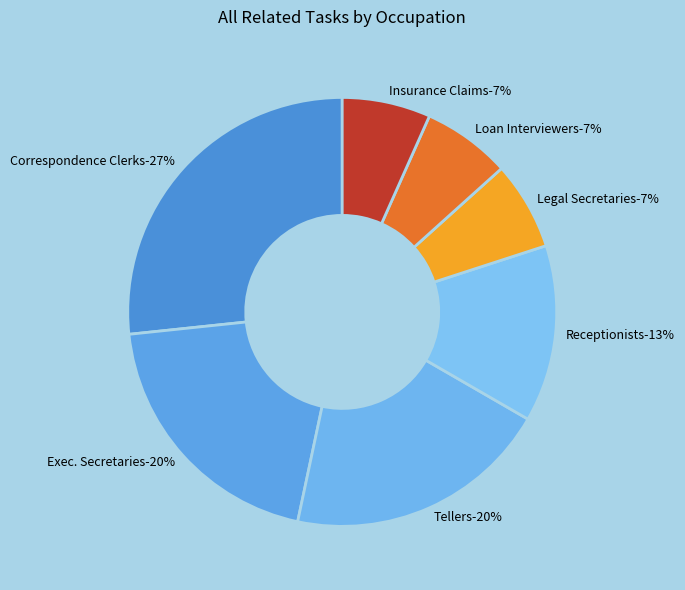

Does Correspondence Clerks account for over 50% of the chart?

No